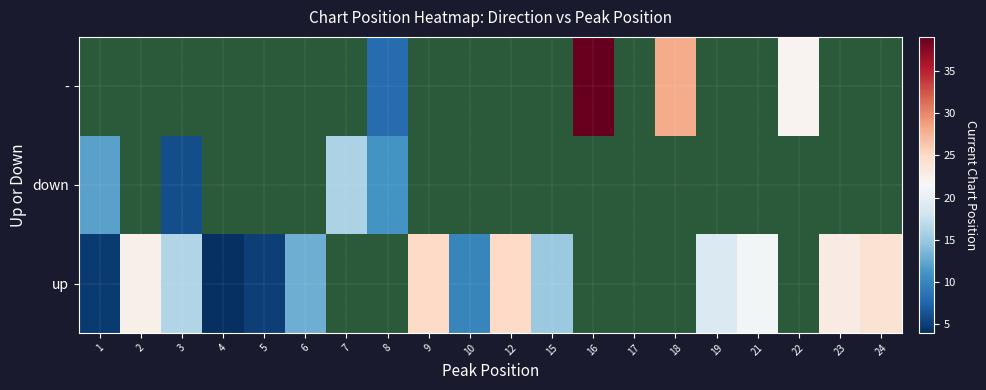

What is the difference between the second highest and second lowest values in the up series?

18.2